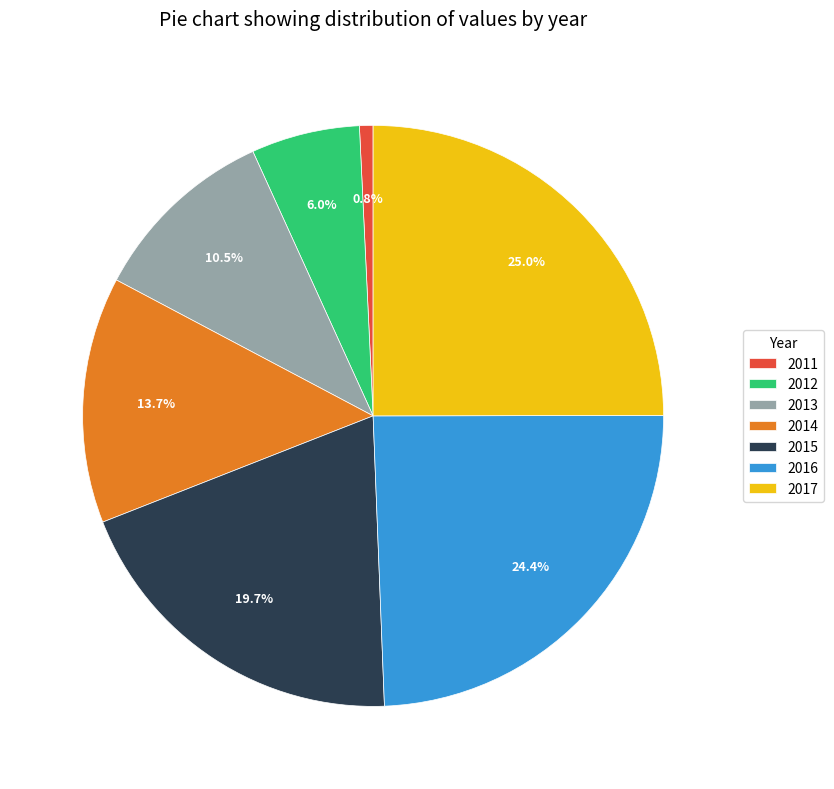

To the nearest percent, what is the difference between the 2014 and 2012 slice percentages?

8%